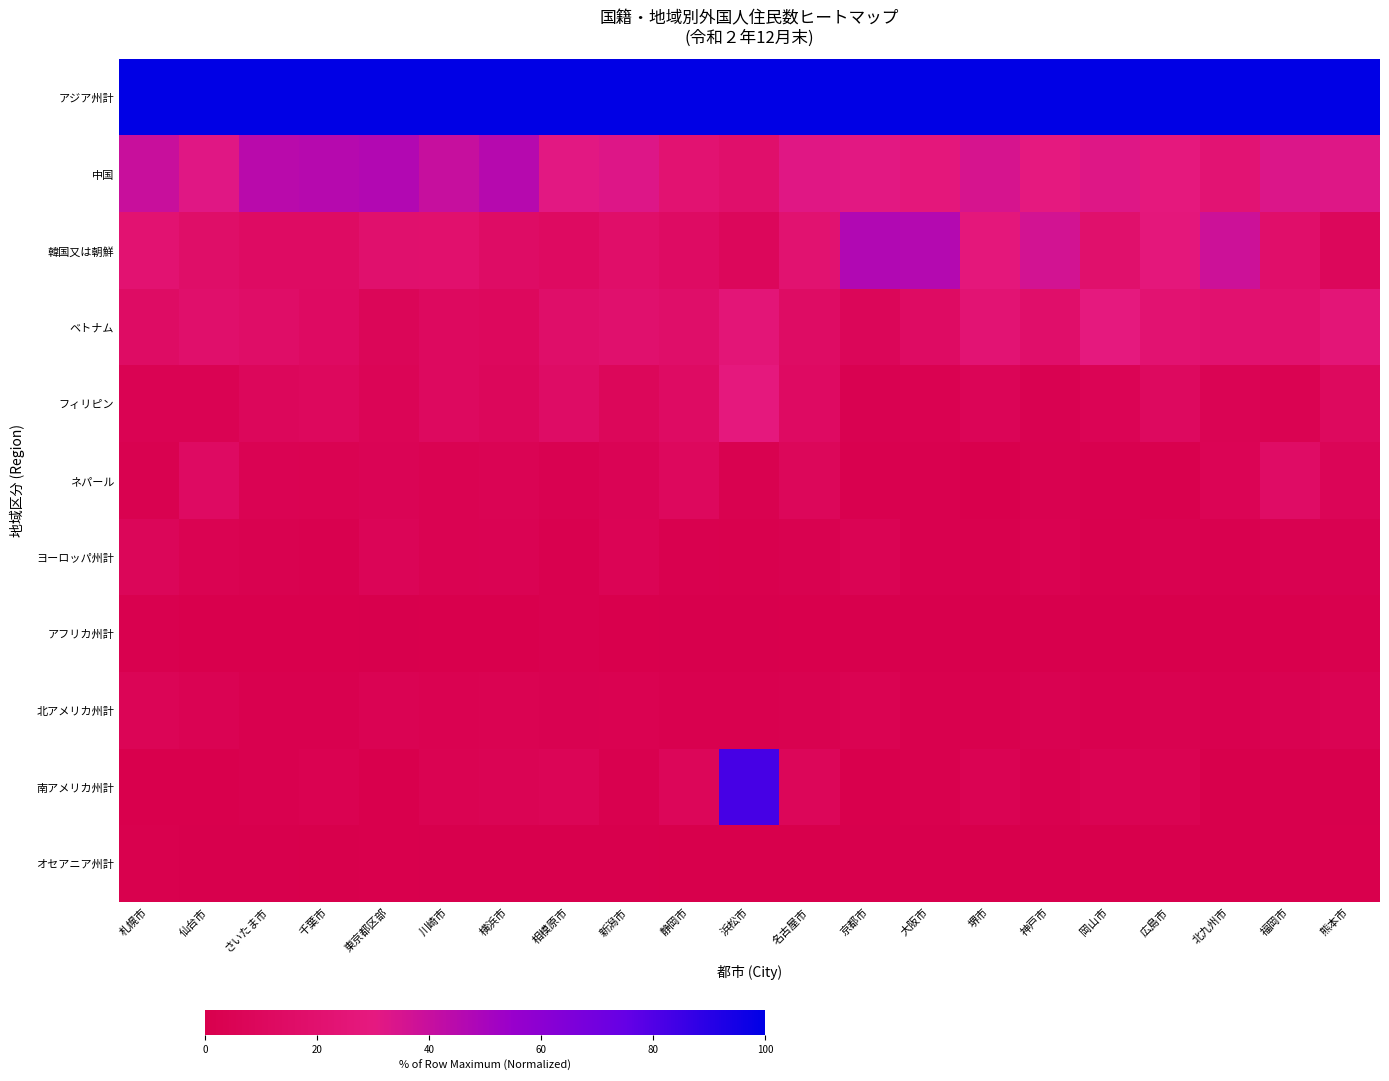

Which label corresponds to the smallest value in the chart?

北九州市